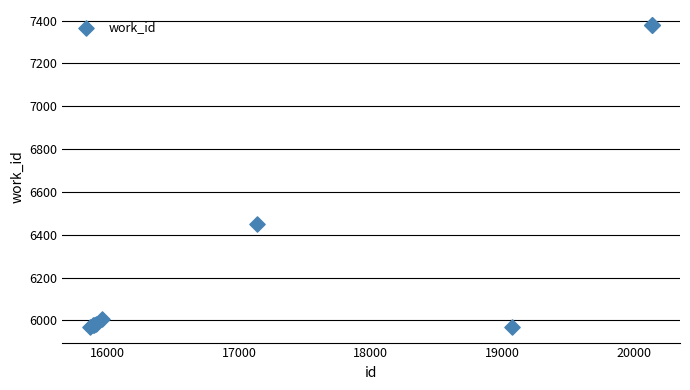

What Y value in the scatter plot is closest to 6673?

6450